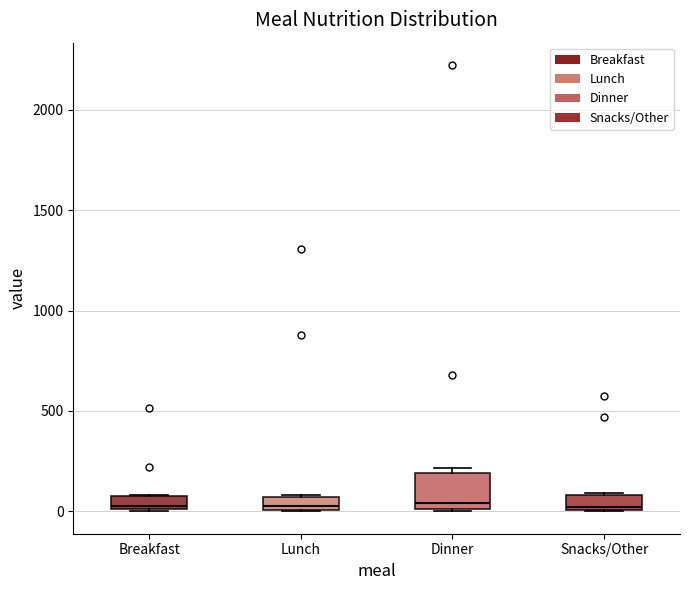

Where is the upper edge of the box for Lunch on the y-axis? The values are not printed on the chart, so give them approximately, as read against the axis.

50